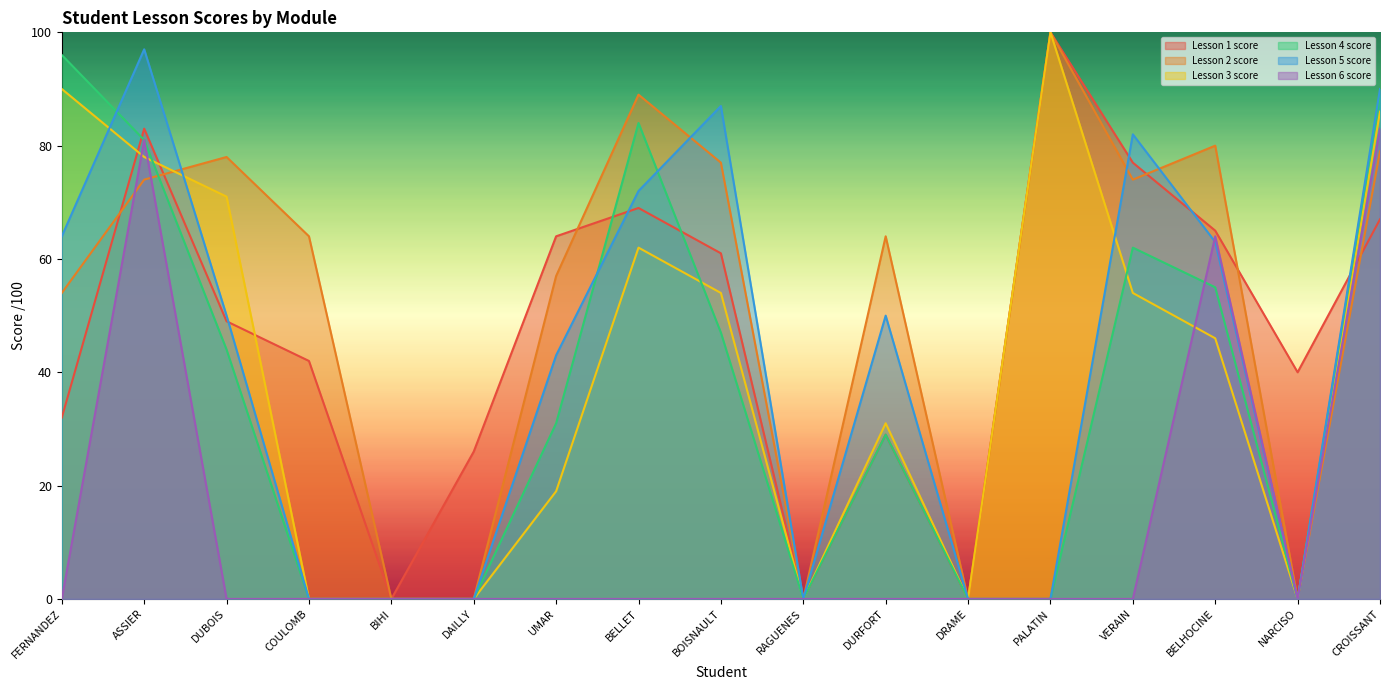

What are all the series names shown in the legend?

Lesson 1 score, Lesson 2 score, Lesson 3 score, Lesson 4 score, Lesson 5 score, Lesson 6 score